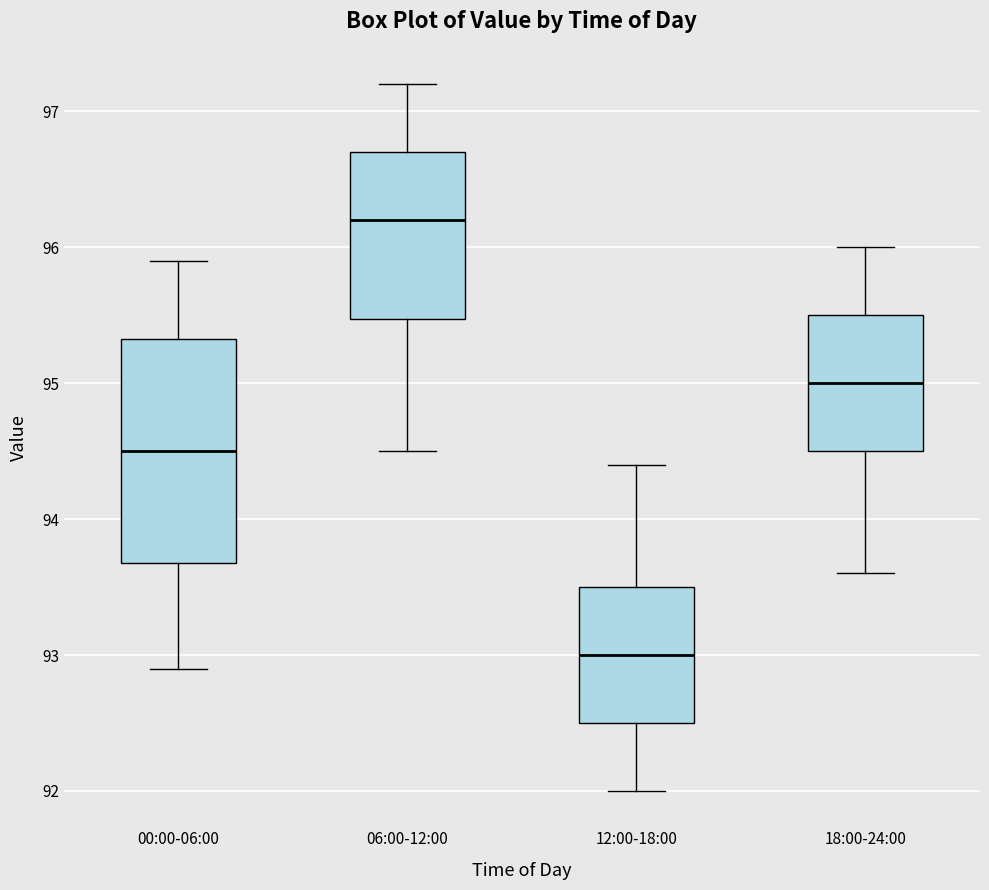

Which box is the tallest, from its lower edge to its upper edge?

00:00-06:00